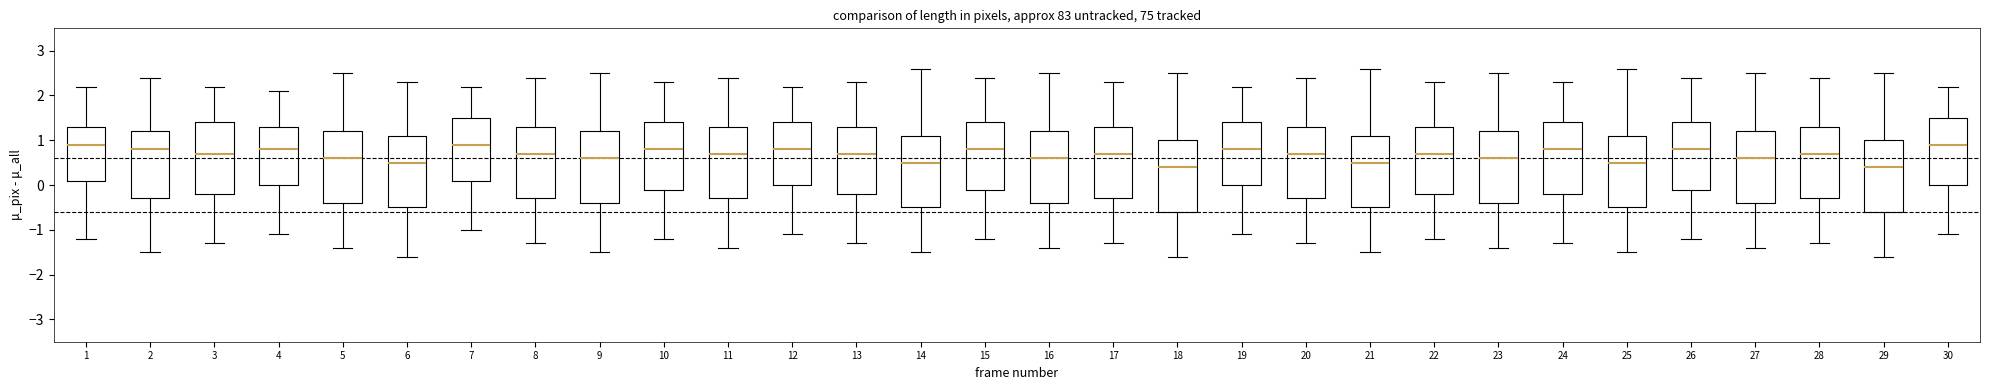

Where is the upper edge of the box at x = 11 on the y-axis? The values are not printed on the chart, so give them approximately, as read against the axis.

1.3